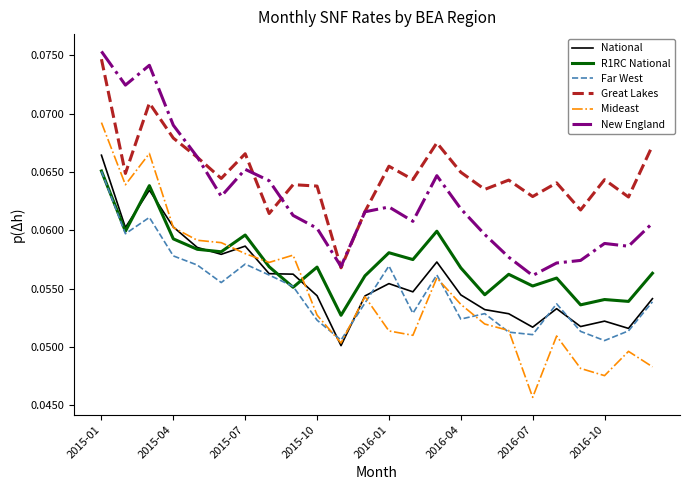

How many lines are shown in the chart?

6